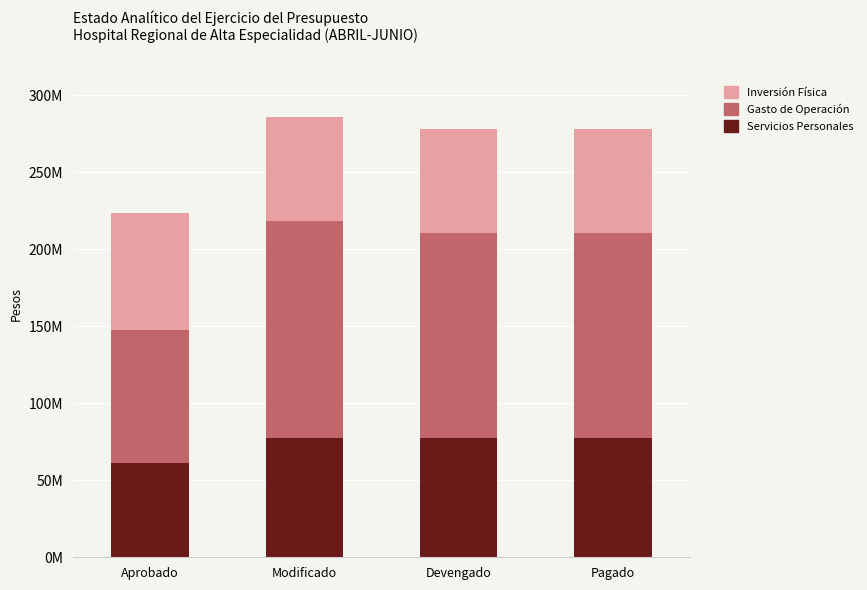

What is the average value of the Gasto de Operación series?

123550265.1